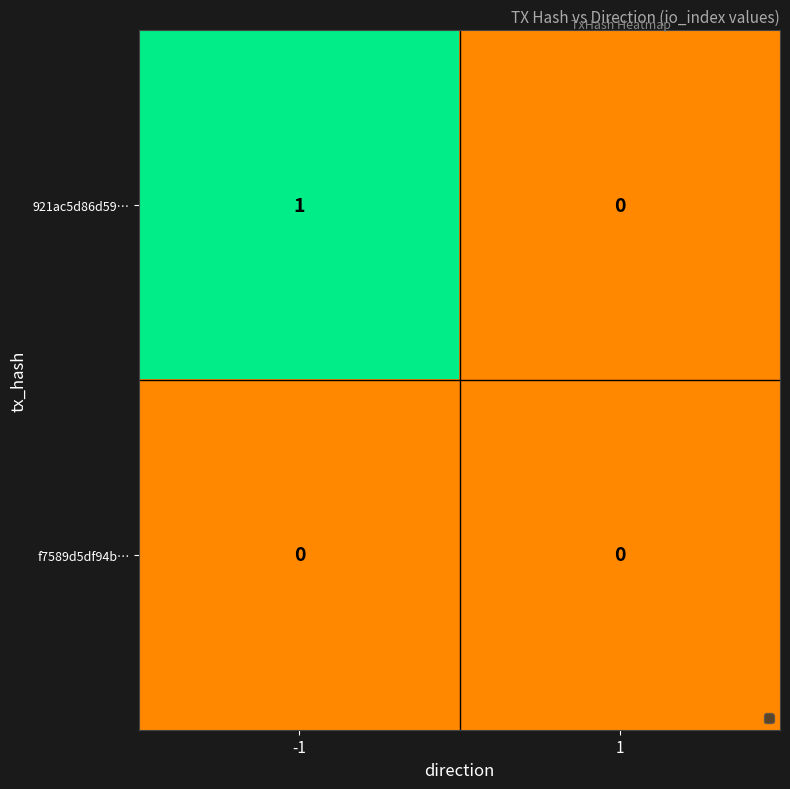

List the series in order of their peak value, highest first.

921ac5d86d59…, f7589d5df94b…